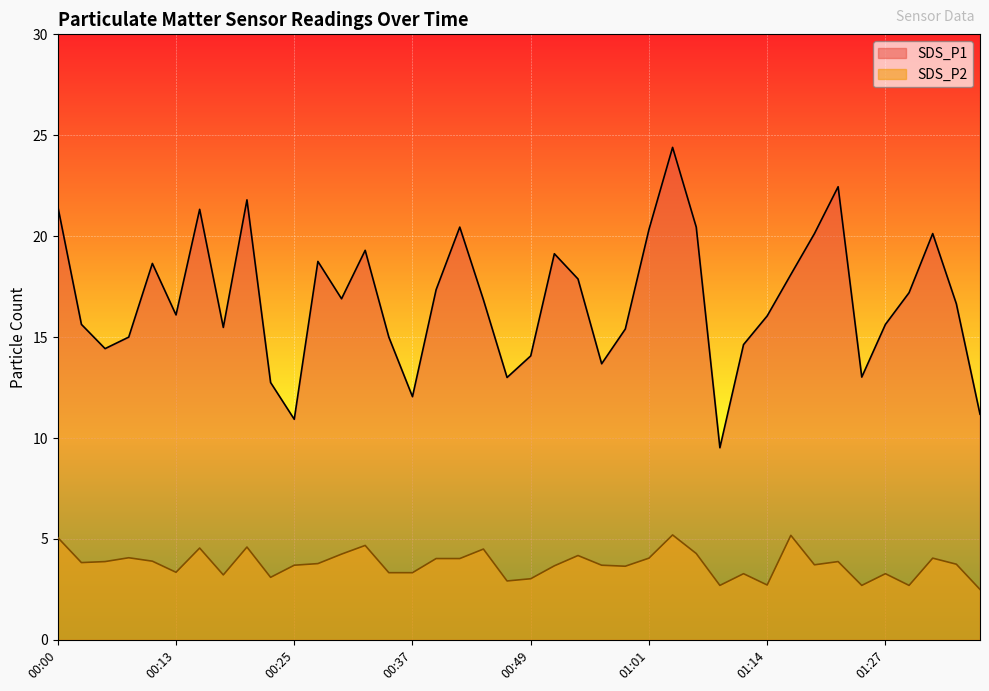

Count the number of data series in this chart.

2